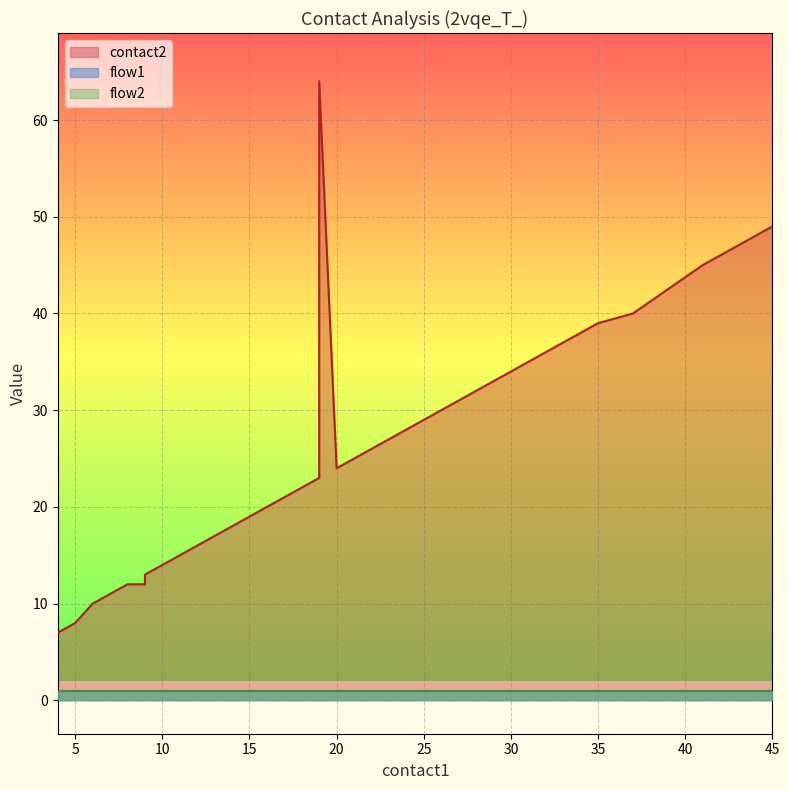

What is the difference between the contact2 values at 31 and 43?

12